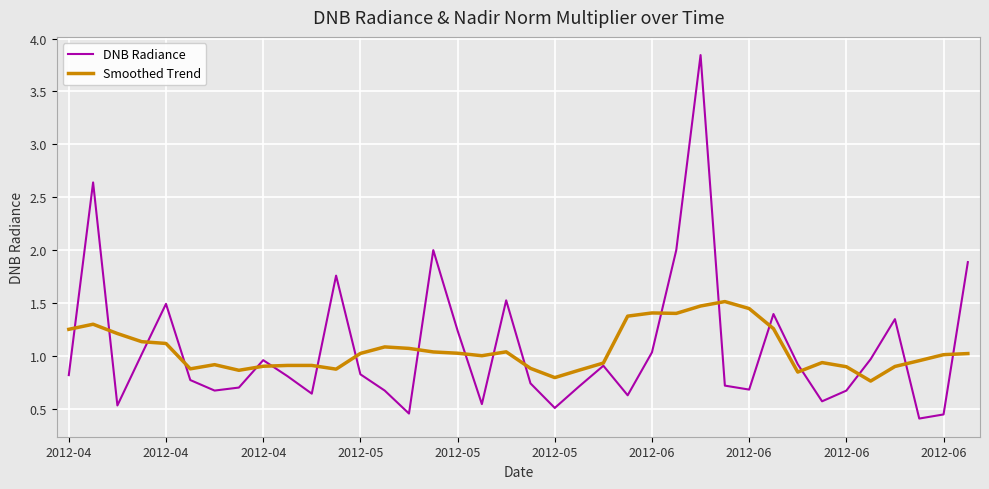

List the series in order of their peak value, lowest first.

Smoothed Trend, DNB Radiance